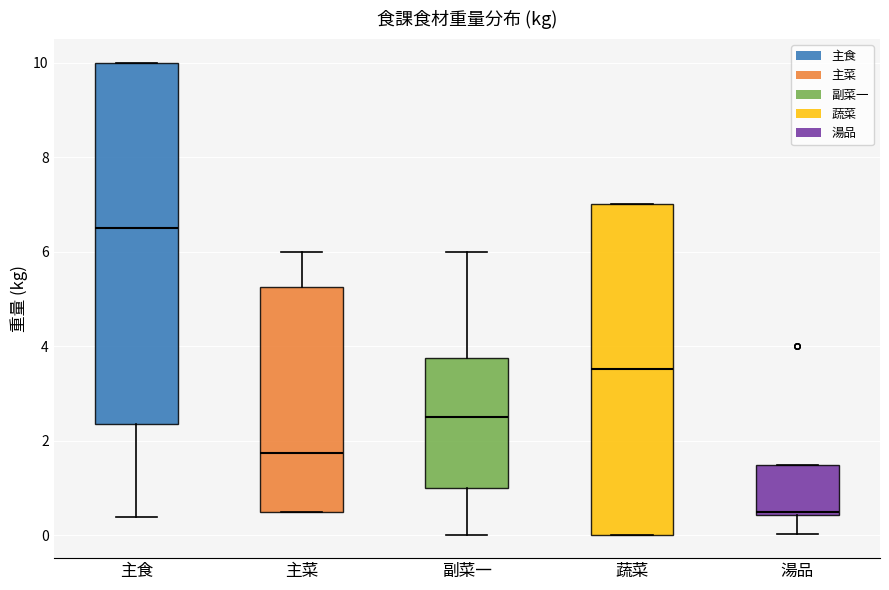

Reading left to right, transcribe this box plot: for each box, give where its median line is, the range the box spans, and where its two whiskers end, as read against the y-axis. The values are not printed on the chart, so give them approximately, as read against the axis.

主食: median 6.6, box 2.4 to 10.0, whiskers 0.4 to 10.0
主菜: median 1.8, box 0.6 to 5.2, whiskers 0.6 to 6.0
副菜一: median 2.6, box 1.0 to 3.8, whiskers 0.0 to 6.0
蔬菜: median 3.6, box 0.0 to 7.0, whiskers 0.0 to 7.0
湯品: median 0.6, box 0.4 to 1.6, whiskers 0.0 to 1.6